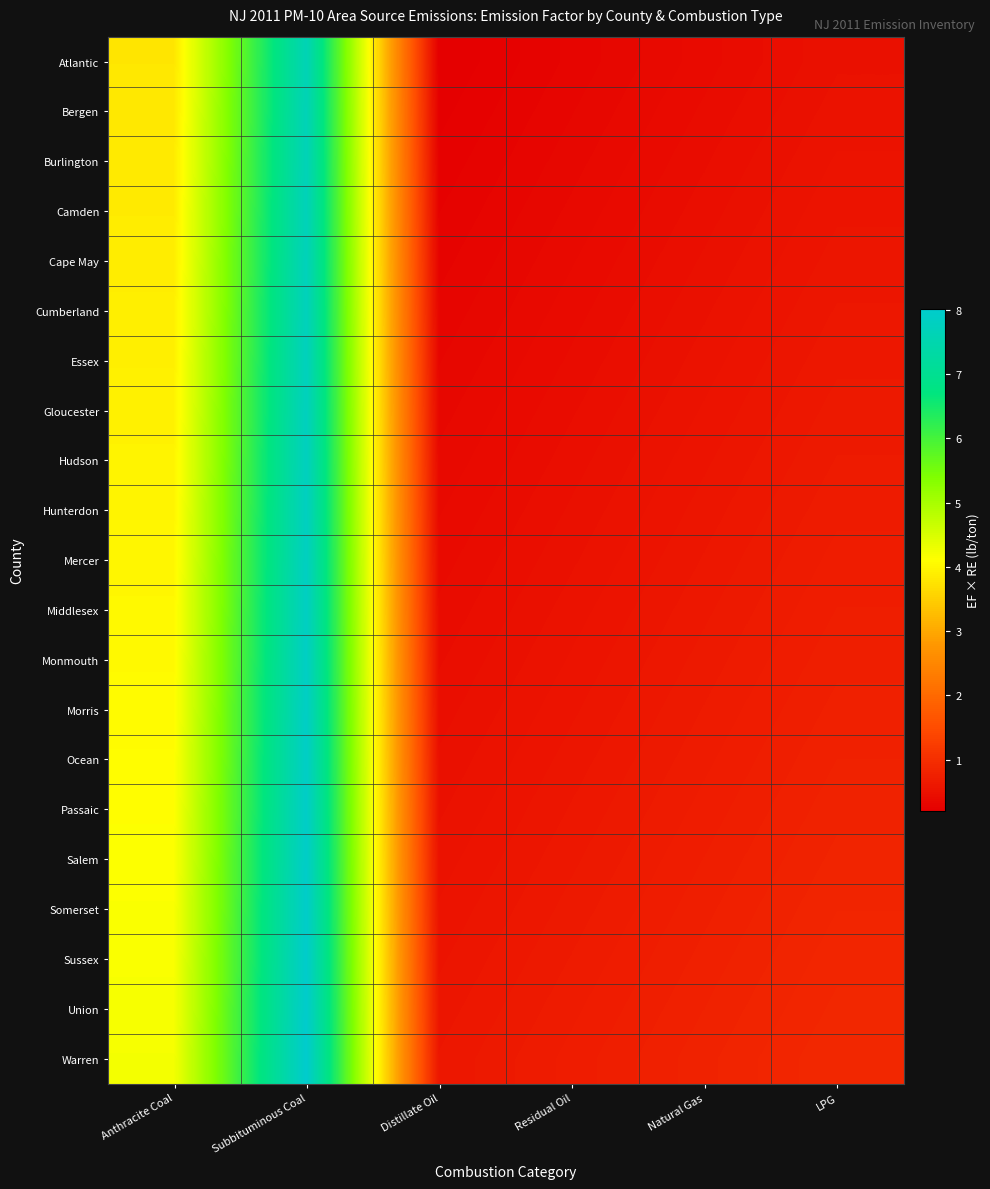

How many data points does each series have?

6